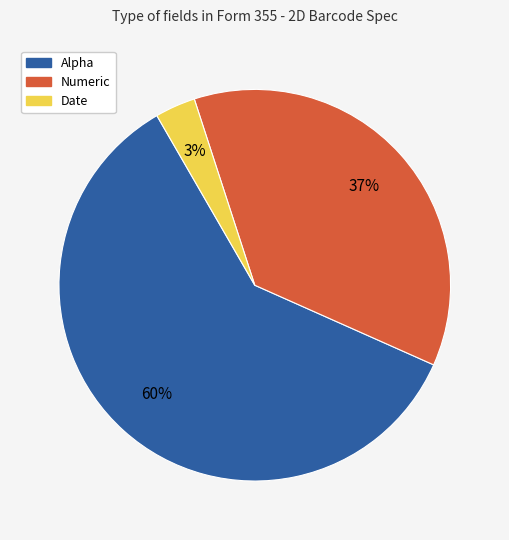

Which has a higher value, Numeric or Alpha?

Alpha